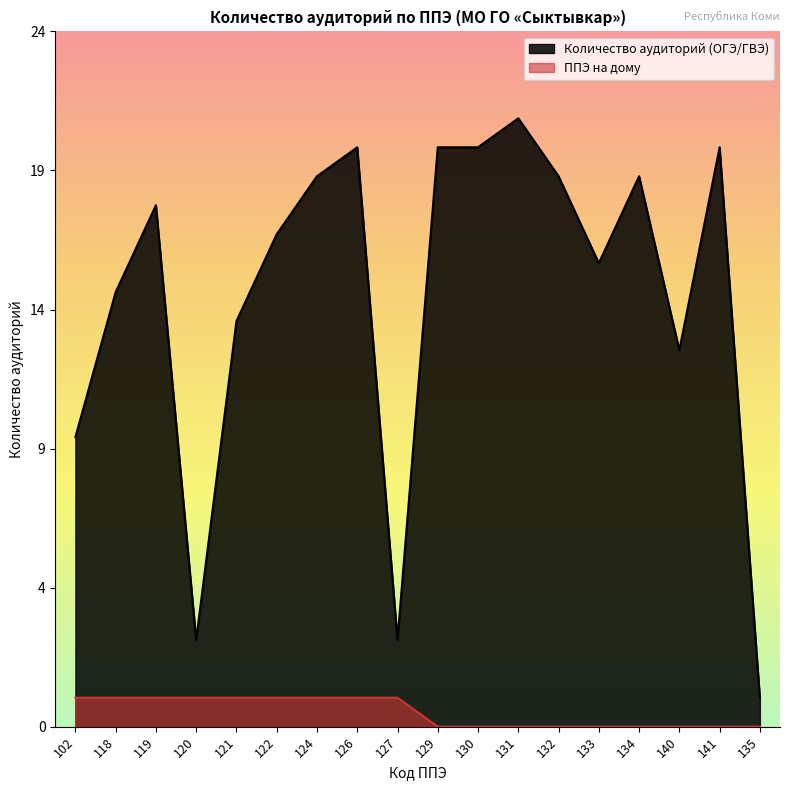

True or false: ППЭ на дому has a value of -1 at 134.

False